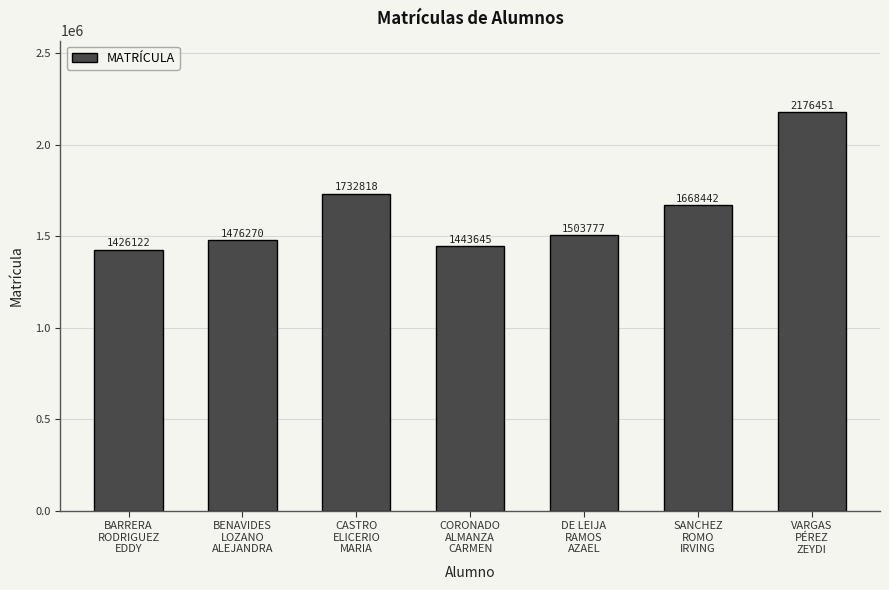

Where is the data nearest to the value 1801286?

CASTRO
ELICERIO
MARIA